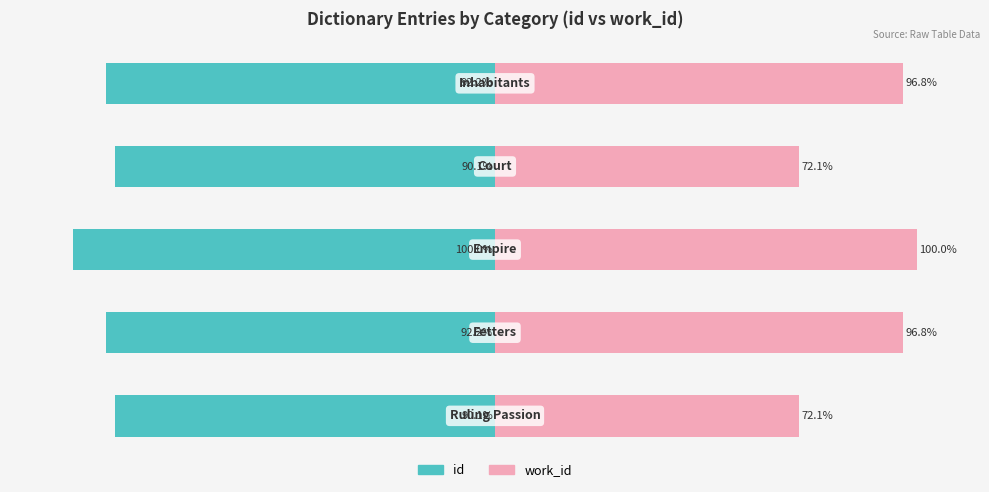

At how many categories does at least one series exceed -4?

5